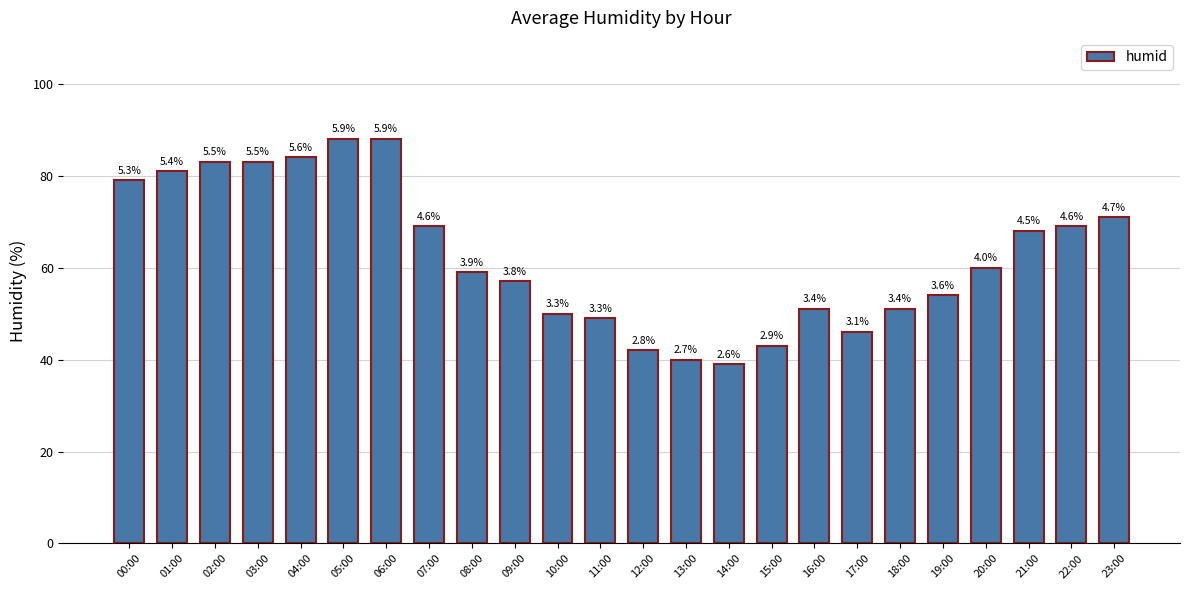

Is it true that the value at 08:00 is 82?

False